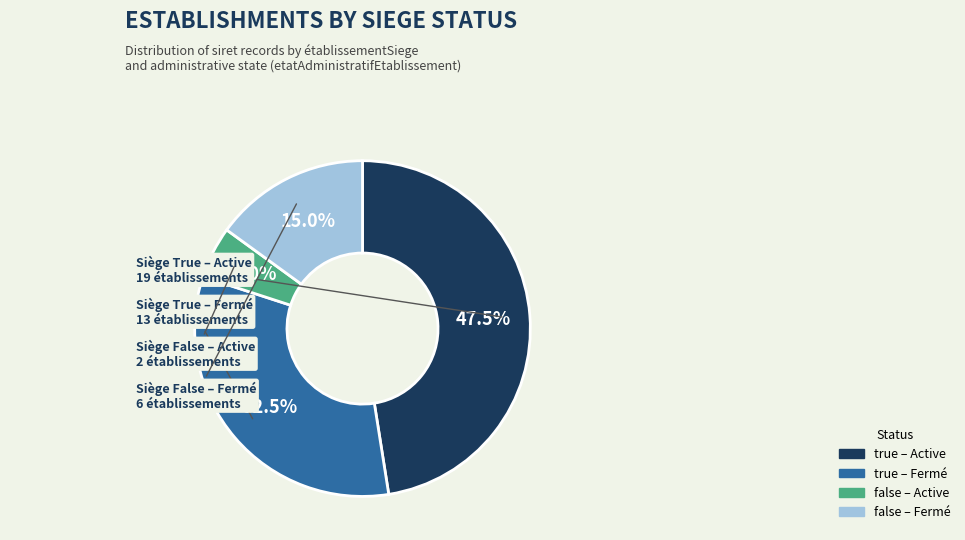

Is there a majority slice in this chart?

No